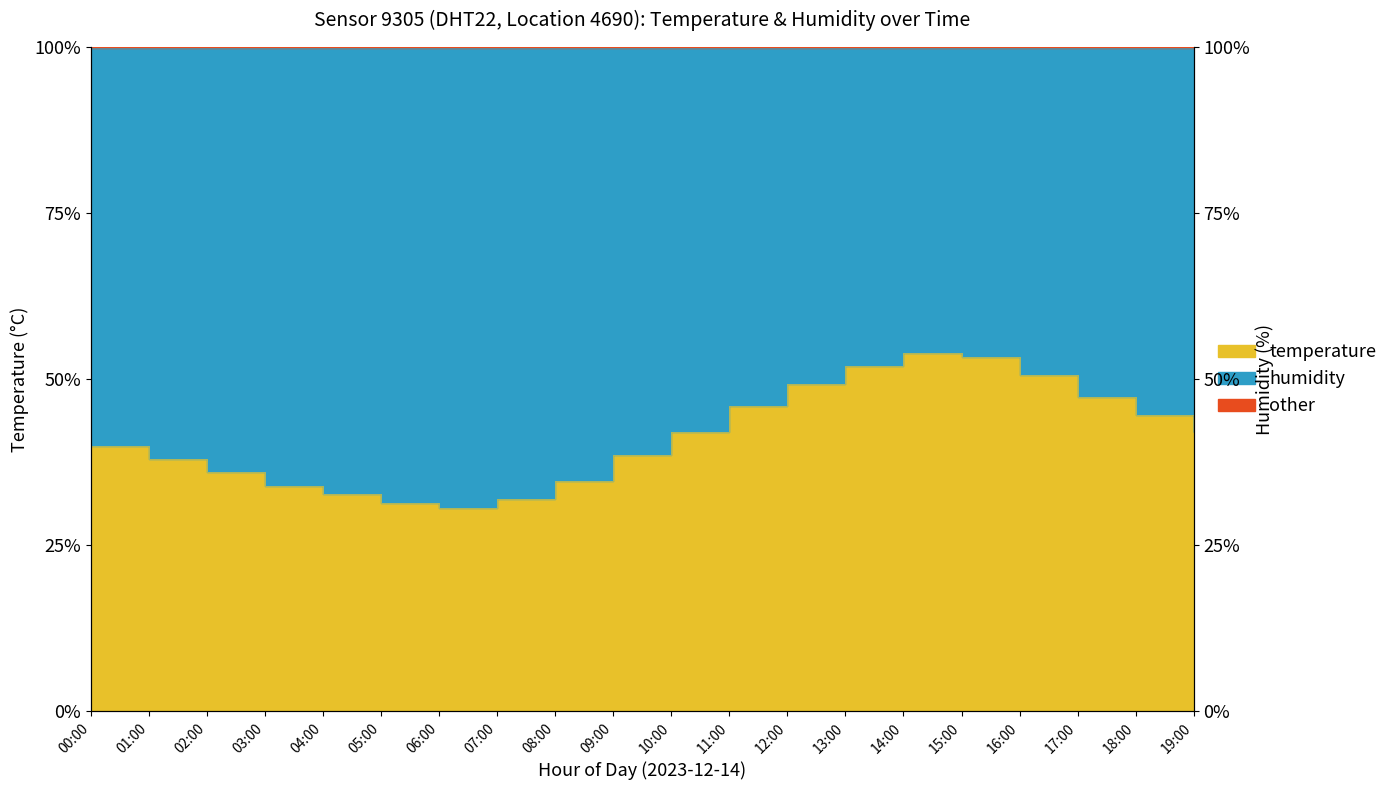

The value at 13:00 is 52.0. True or false?

True